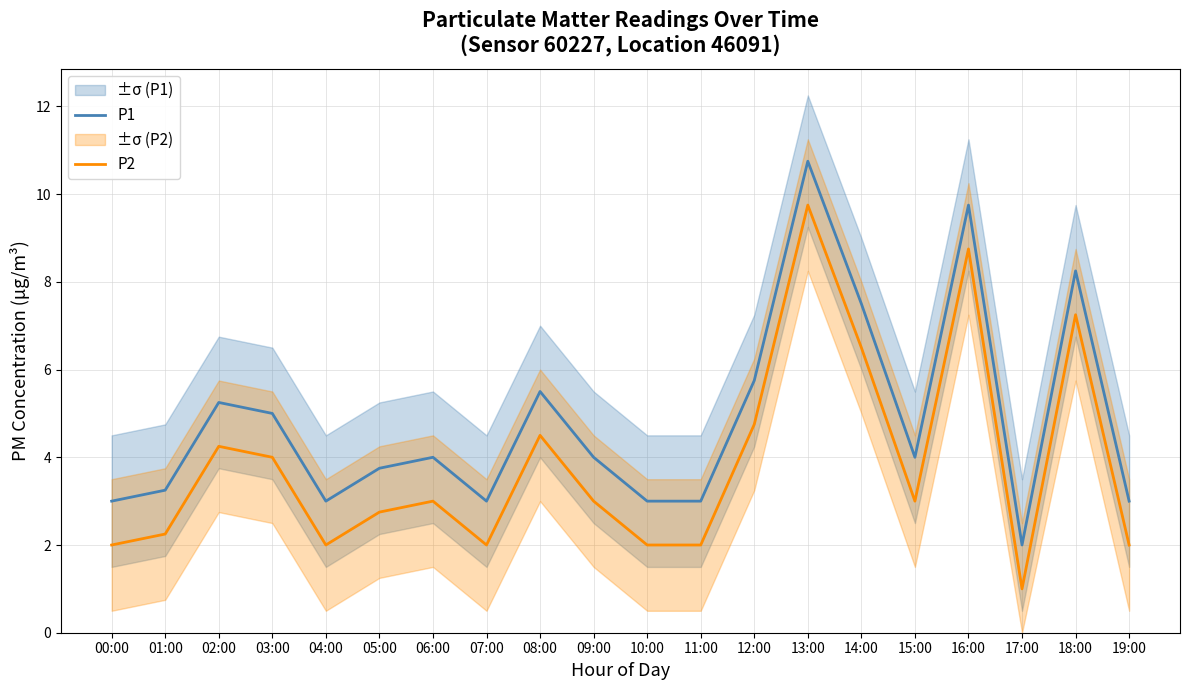

Where does the P2 series first go above 3?

02:00